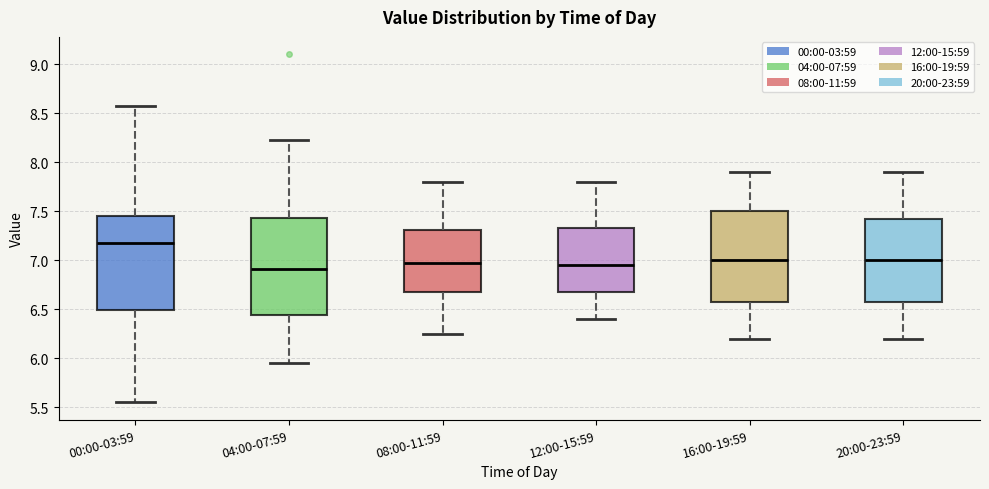

Reading left to right, transcribe this box plot: for each box, give where its median line is, the range the box spans, and where its two whiskers end, as read against the y-axis. The values are not printed on the chart, so give them approximately, as read against the axis.

00:00-03:59: median 7.20, box 6.50 to 7.45, whiskers 5.55 to 8.55
04:00-07:59: median 6.90, box 6.45 to 7.45, whiskers 5.95 to 8.25
08:00-11:59: median 7.00, box 6.70 to 7.30, whiskers 6.25 to 7.80
12:00-15:59: median 6.95, box 6.70 to 7.35, whiskers 6.40 to 7.80
16:00-19:59: median 7.00, box 6.60 to 7.50, whiskers 6.20 to 7.90
20:00-23:59: median 7.00, box 6.60 to 7.45, whiskers 6.20 to 7.90